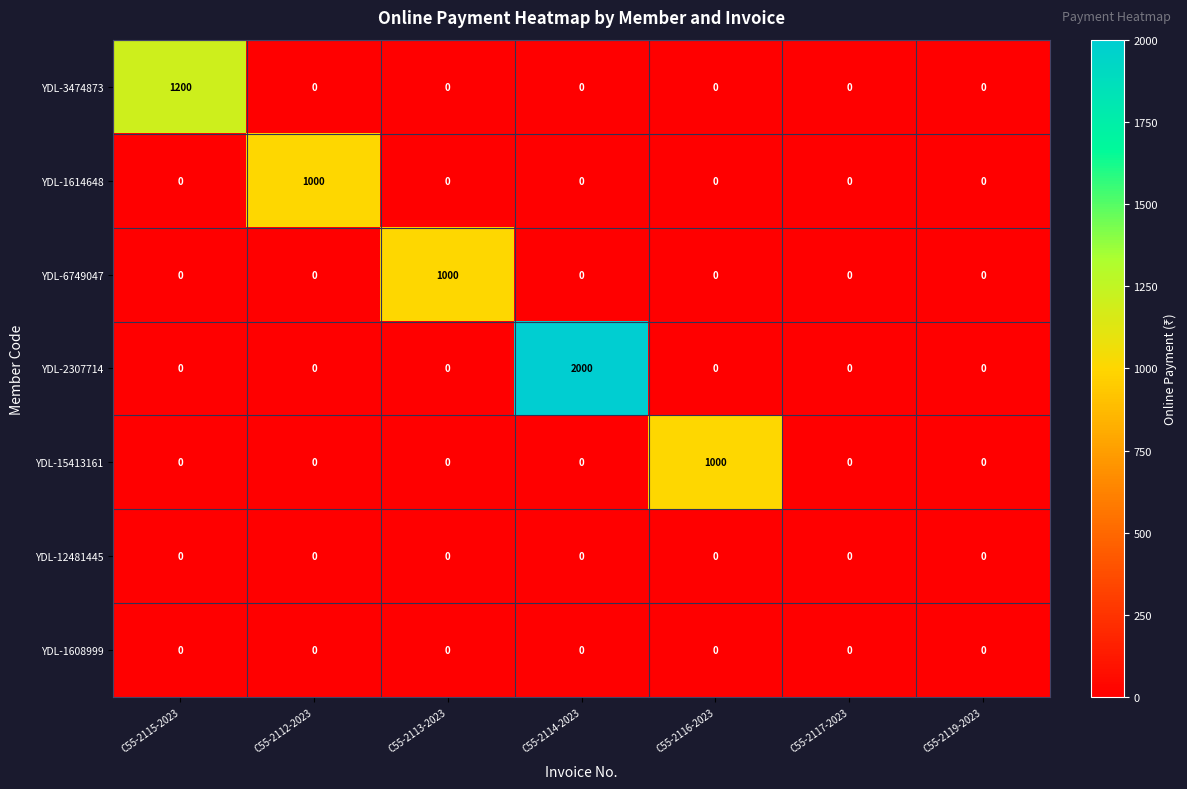

The value of YDL-2307714 at C55-2112-2023 is -1297. True or false?

False